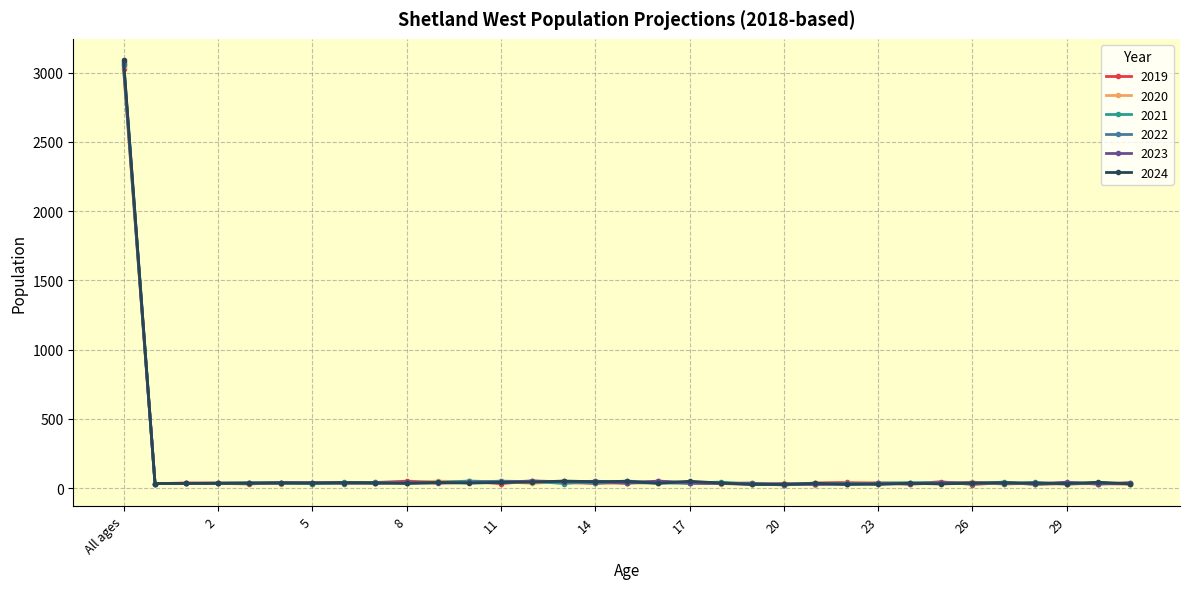

Which series has the widest spread of values?

2024